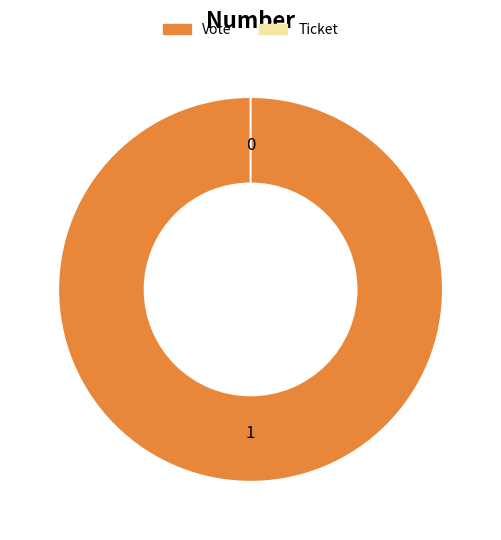

What is the majority slice?

Vote